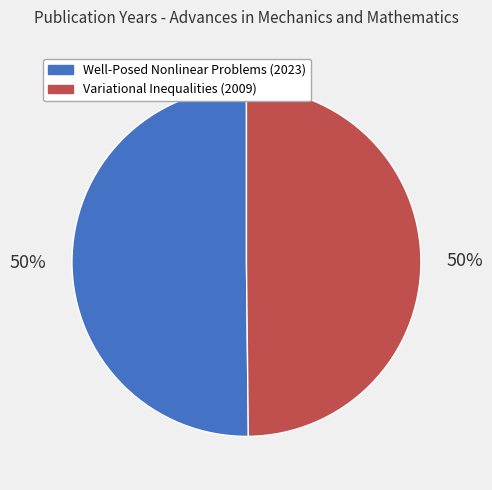

To the nearest percent, what is the average slice percentage?

50%